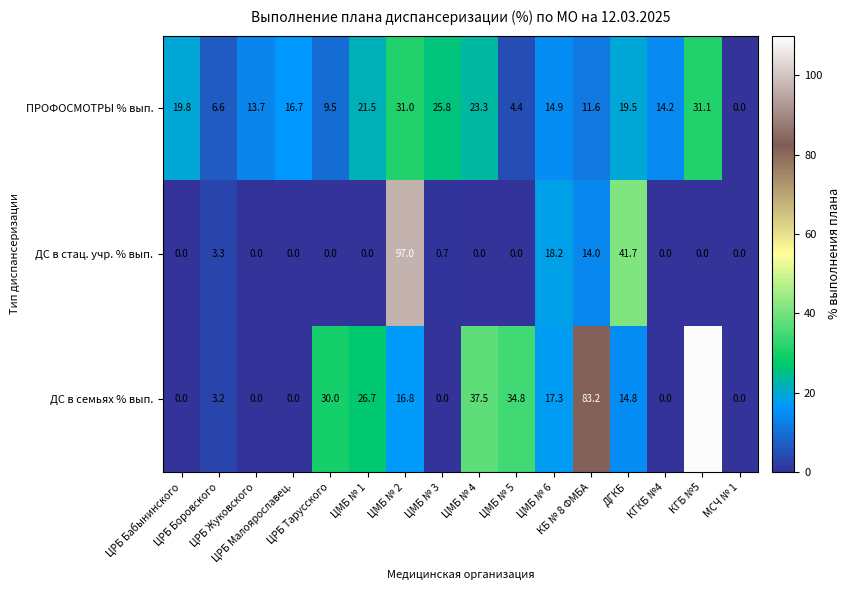

What is the sum of all ДС в стац. учр. % вып. values?

174.9